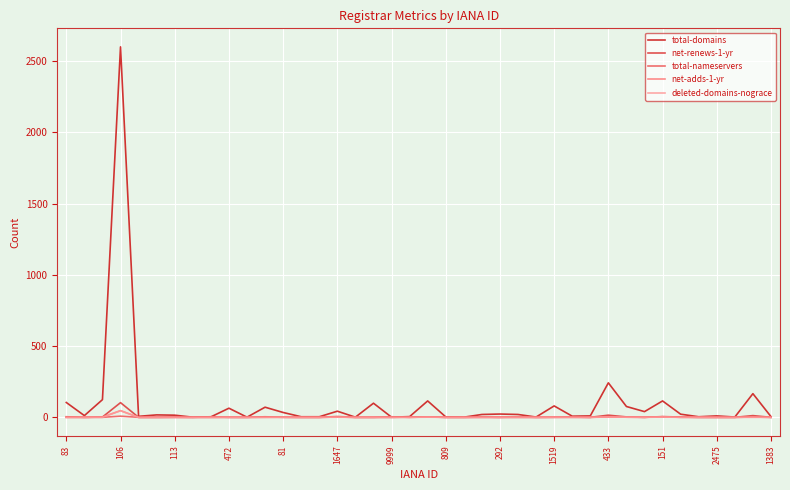

Which series has the largest range (max minus min)?

total-domains